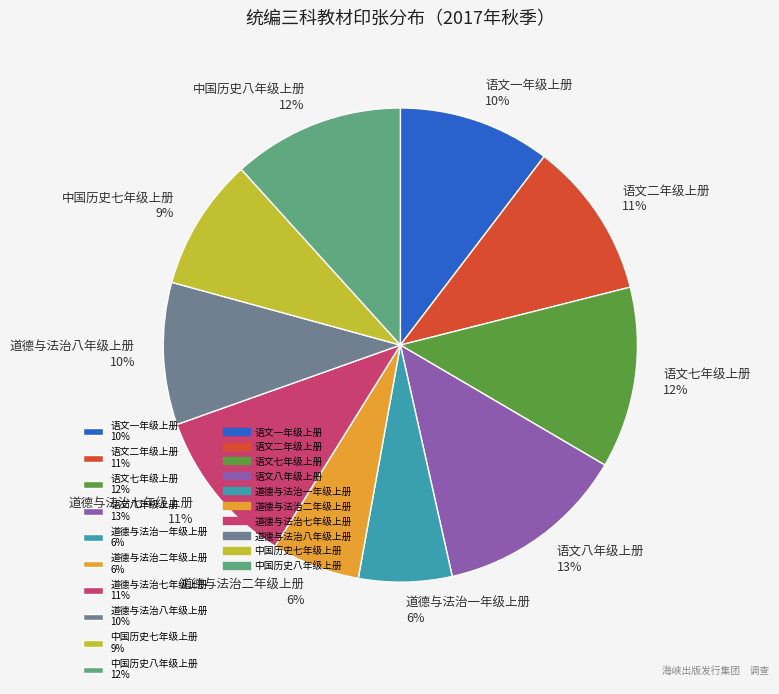

Between 道德与法治二年级上册 6% and 道德与法治七年级上册 11%, which is larger?

道德与法治七年级上册 11%